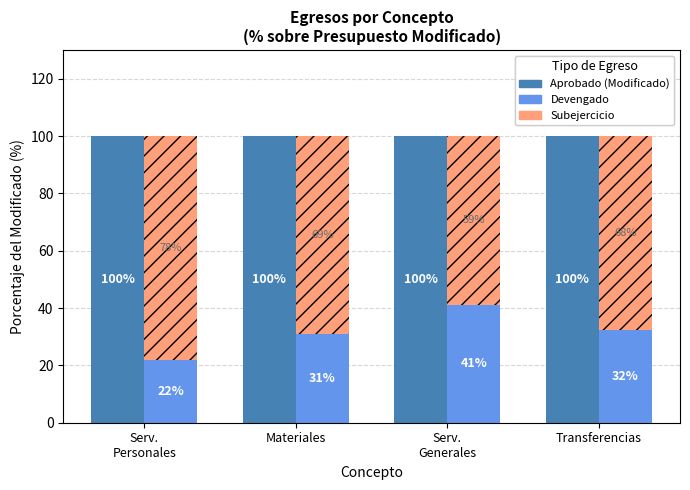

Which has a higher value, Serv.
Personales or Materiales?

Serv.
Personales